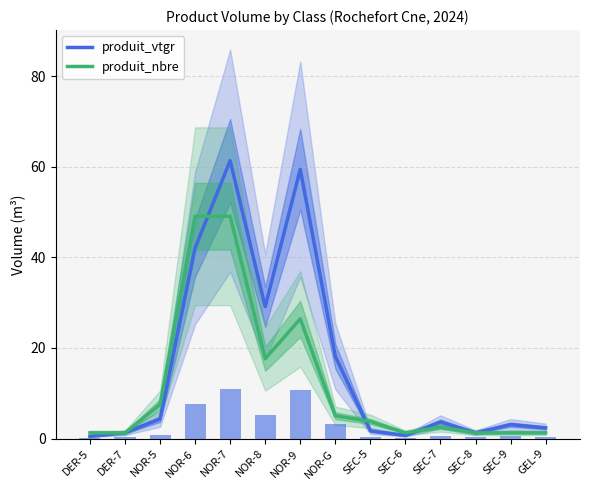

Reading left to right, transcribe all the data shown in this chart.

produit_vtgr: 0.5	1.3	4.3	42.1	61.4	29.1	59.5	18.2	1.7	0.7	3.7	1.3	3.1	2.4
produit_nbre: 1.3	1.3	7.6	49.1	49.1	17.6	26.4	5.0	3.8	1.3	2.5	1.3	1.3	1.3